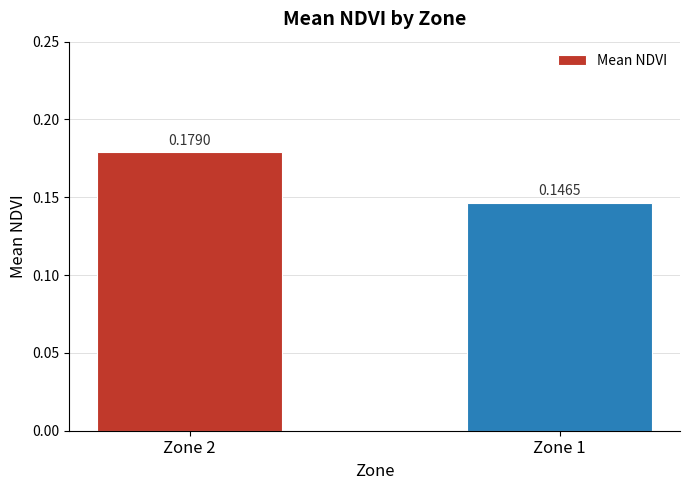

Count the values in the range 0 to 1.

2